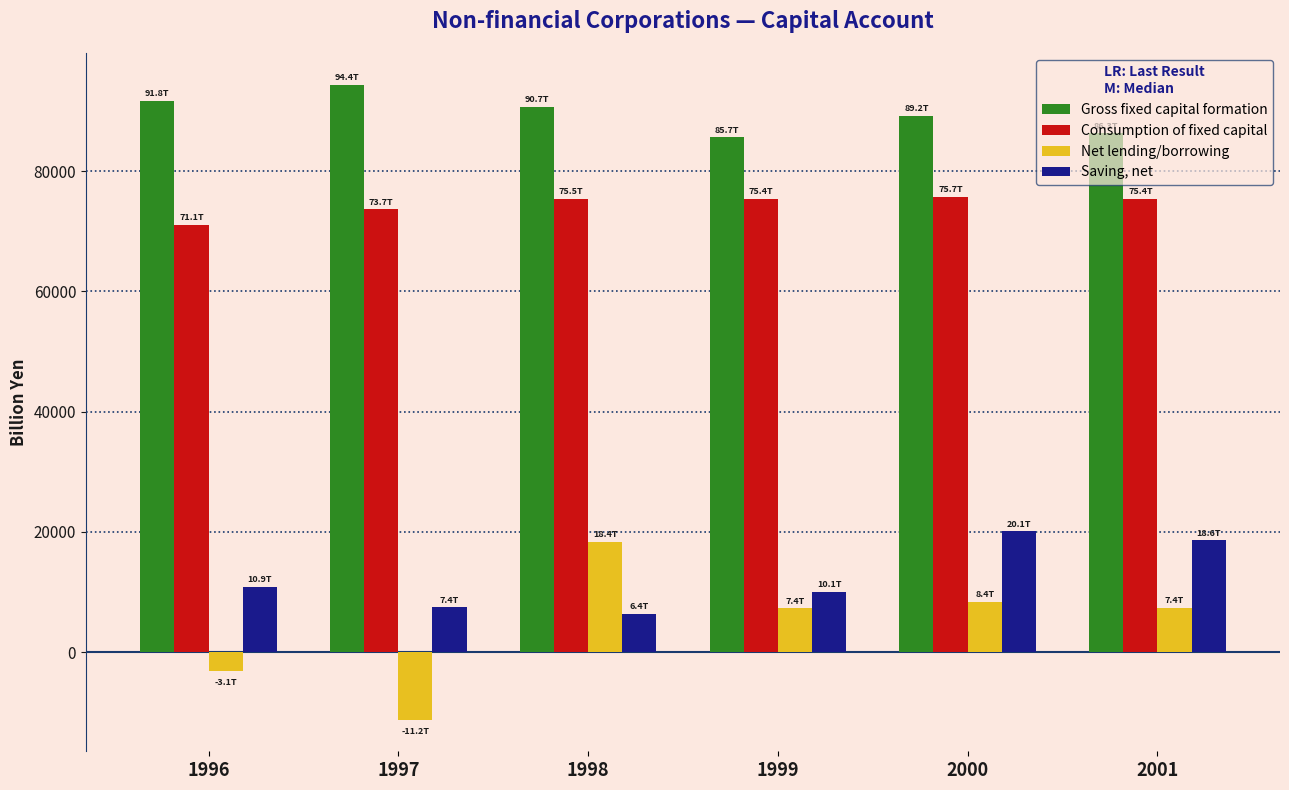

What are all the series names shown in the legend?

Gross fixed capital formation, Consumption of fixed capital, Net lending/borrowing, Saving, net